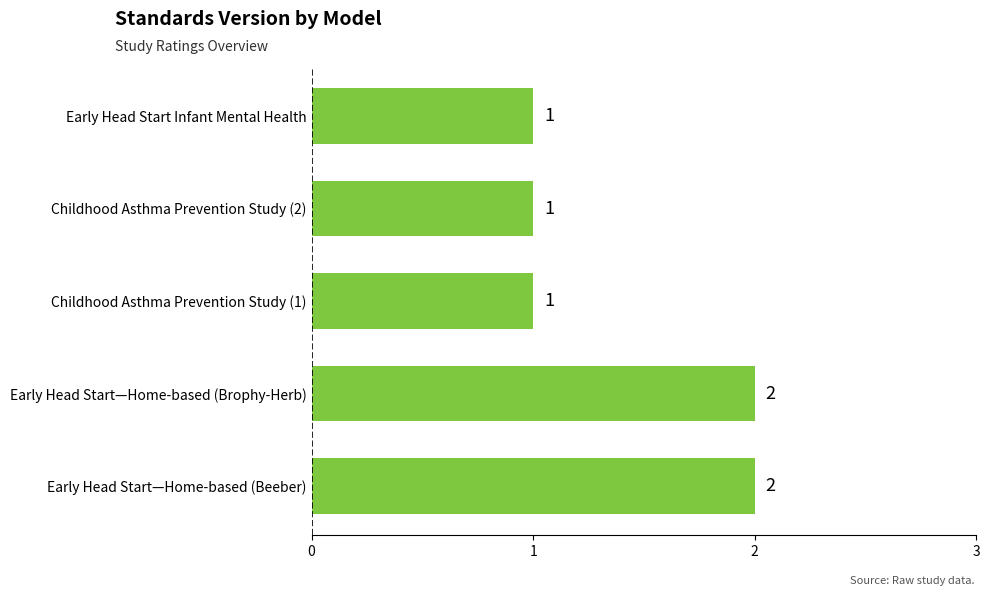

Count the values in the range 1 to 2.

5